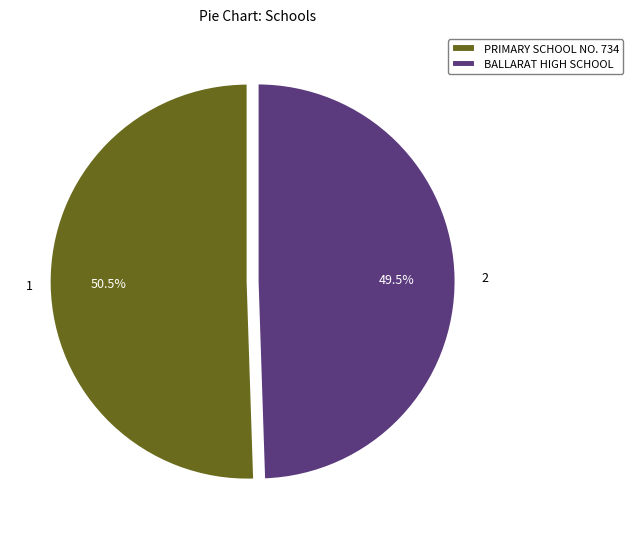

To the nearest percent, what is the average slice percentage?

50%